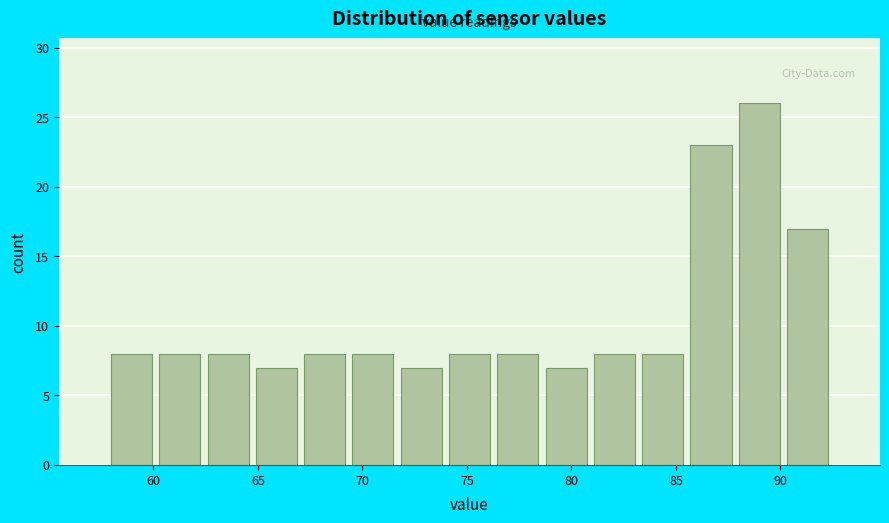

Reading left to right, transcribe this chart: for each bar, give the range it covers on the x-axis and its height. Neither the bar edges nor the heights are printed on the chart, so give them approximately, as read against the axes.

58.0 to 60.0: 8
60.0 to 62.5: 8
62.5 to 64.5: 8
64.5 to 67.0: 7
67.0 to 69.5: 8
69.5 to 71.5: 8
71.5 to 74.0: 7
74.0 to 76.5: 8
76.5 to 78.5: 8
78.5 to 81.0: 7
81.0 to 83.0: 8
83.0 to 85.5: 8
85.5 to 88.0: 23
88.0 to 90.0: 26
90.0 to 92.5: 17